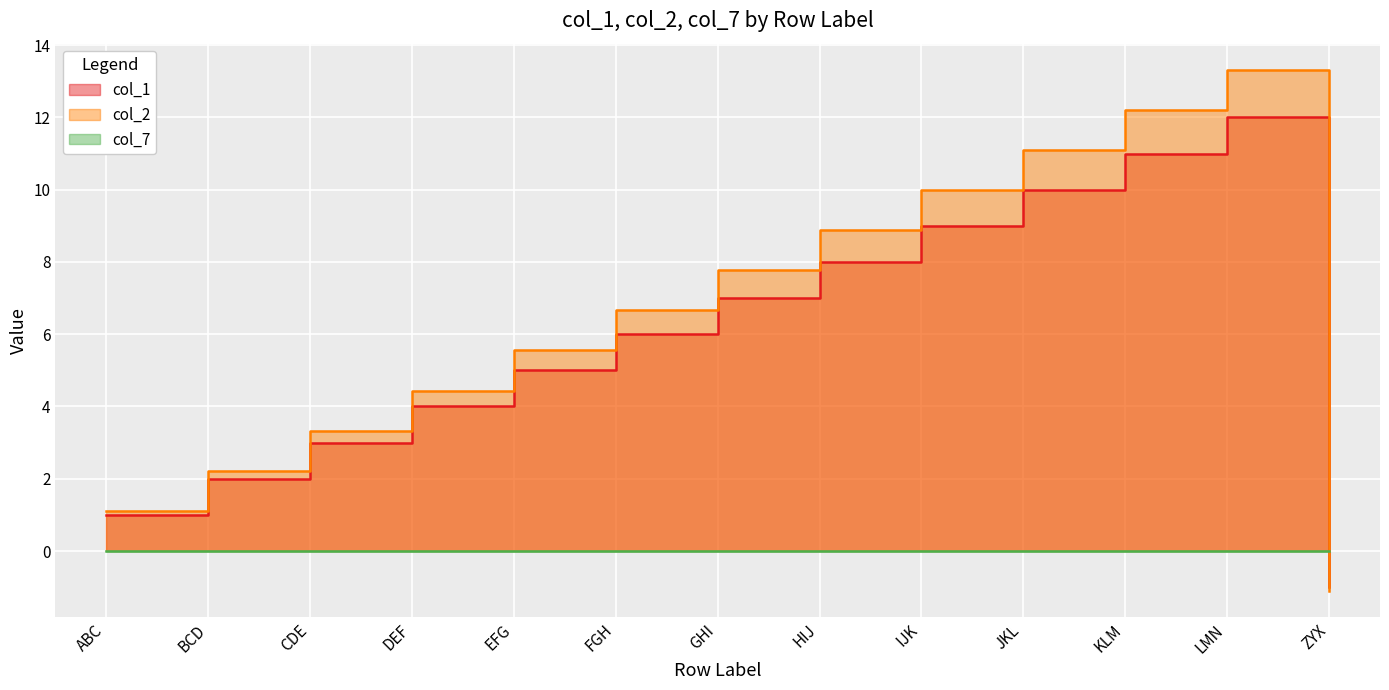

After their last crossing, which series has the higher values: col_1 or col_2?

col_1